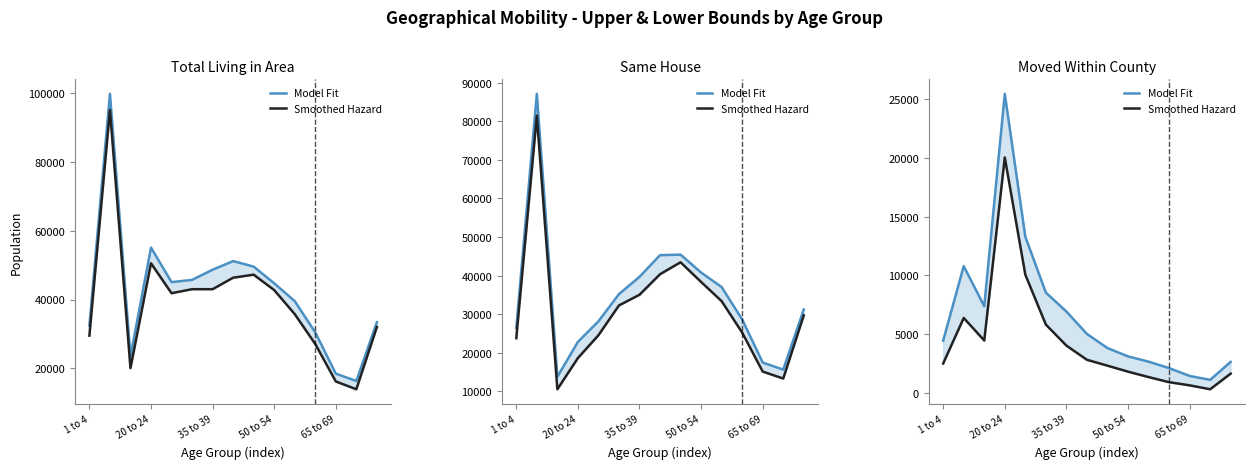

What is the difference between the maximum and minimum values in the Smoothed Hazard series?

19736